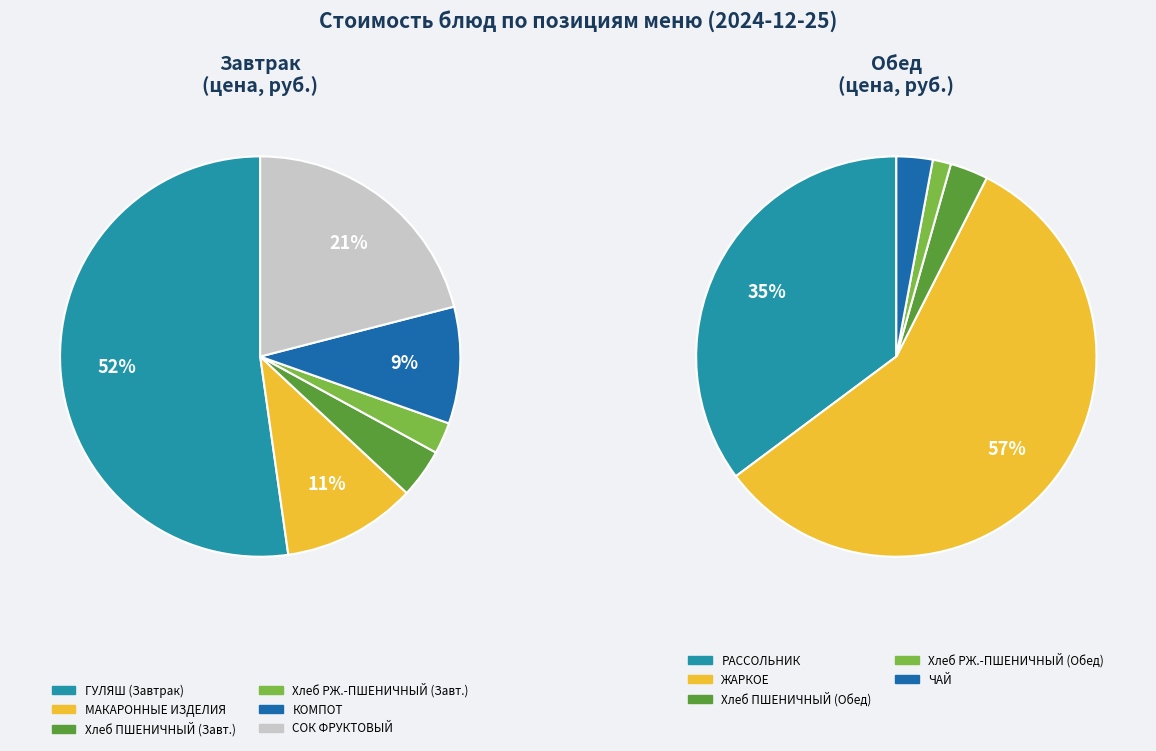

Rank the categories by value from lowest to highest.

Хлеб РЖ.-ПШЕНИЧНЫЙ (Обед), Хлеб РЖ.-ПШЕНИЧНЫЙ (Завтрак), Напиток - ЧАЙ, Хлеб ПШЕНИЧНЫЙ (Обед), Хлеб ПШЕНИЧНЫЙ (Завтрак), Напиток - КОМПОТ, Гарнир - МАКАРОННЫЕ ИЗДЕЛИЯ, Напиток - СОК ФРУКТОВЫЙ, 1-е блюдо - РАССОЛЬНИК, 2-е блюдо (Завтрак) - ГУЛЯШ, 2-е блюдо (Обед) - ЖАРКОЕ